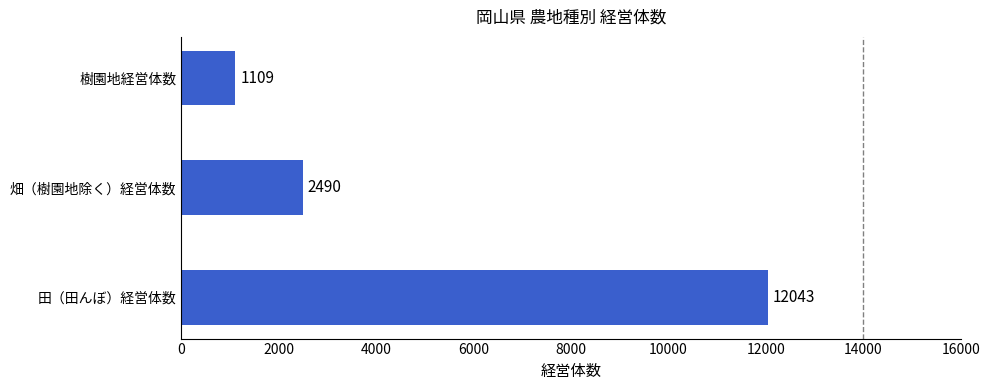

What is the greatest value displayed?

12043